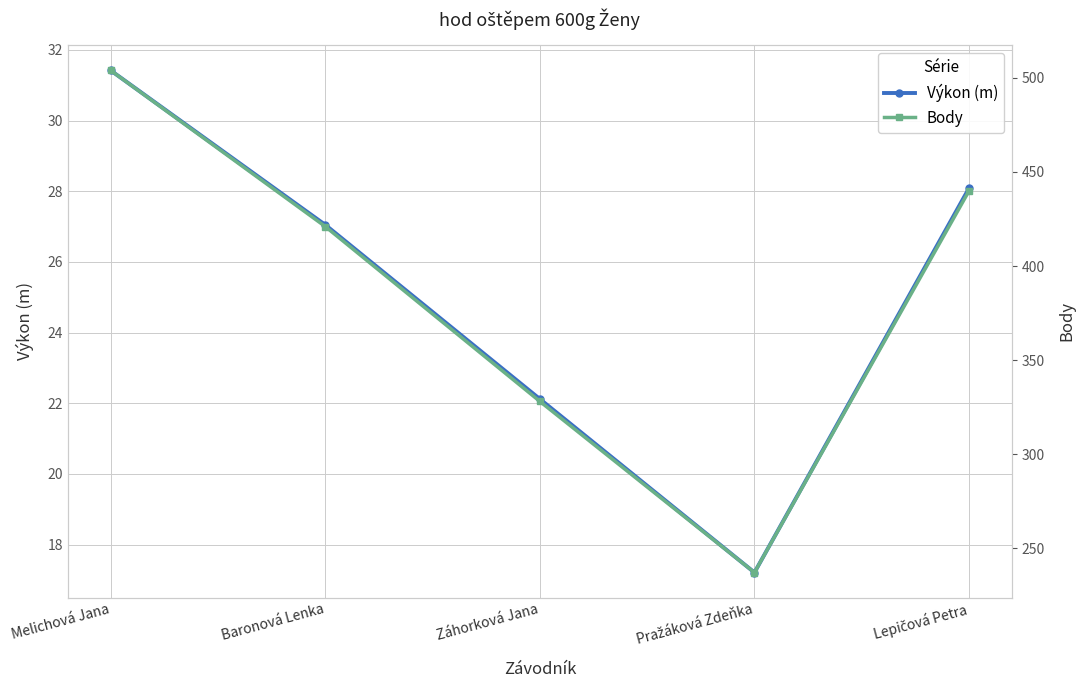

True or false: Výkon (m) and Body cross at least once.

False